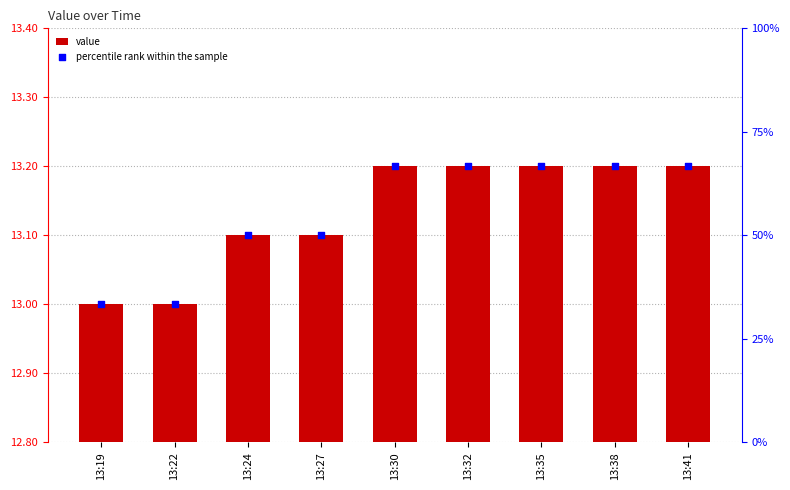

What are all the series names shown in the legend?

value, percentile rank within the sample